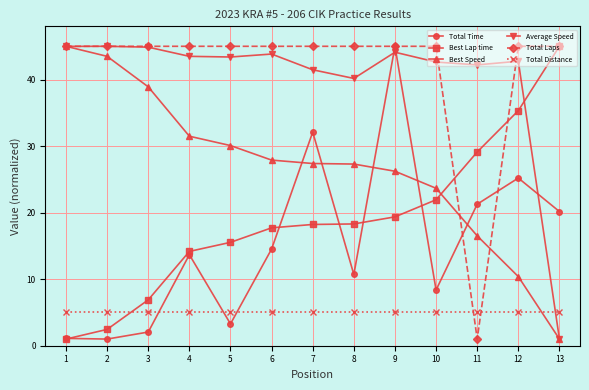

What is the spread (max minus min) of values at 8?

40.0